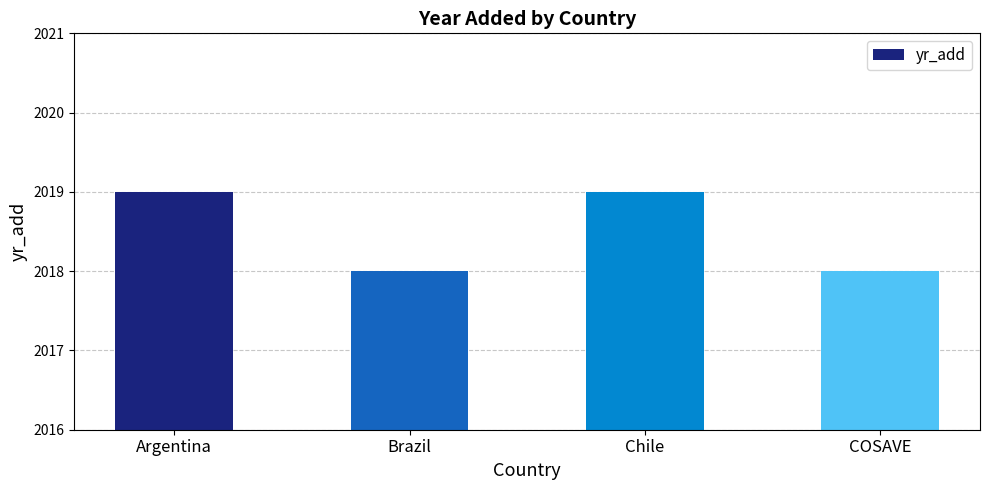

Reading right to left, extract all data points from this chart.

COSAVE=2018	Chile=2019	Brazil=2018	Argentina=2019